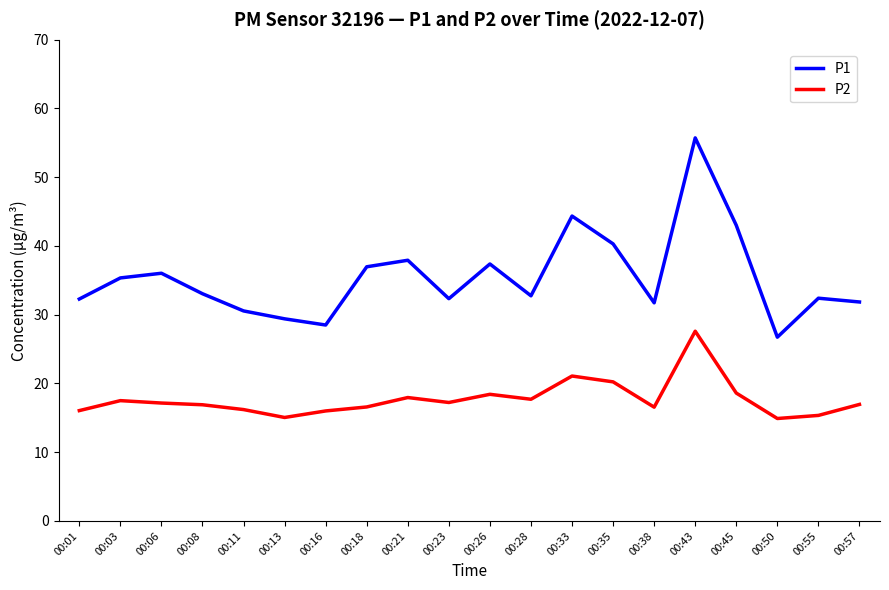

True or false: P1 and P2 cross at least once.

False